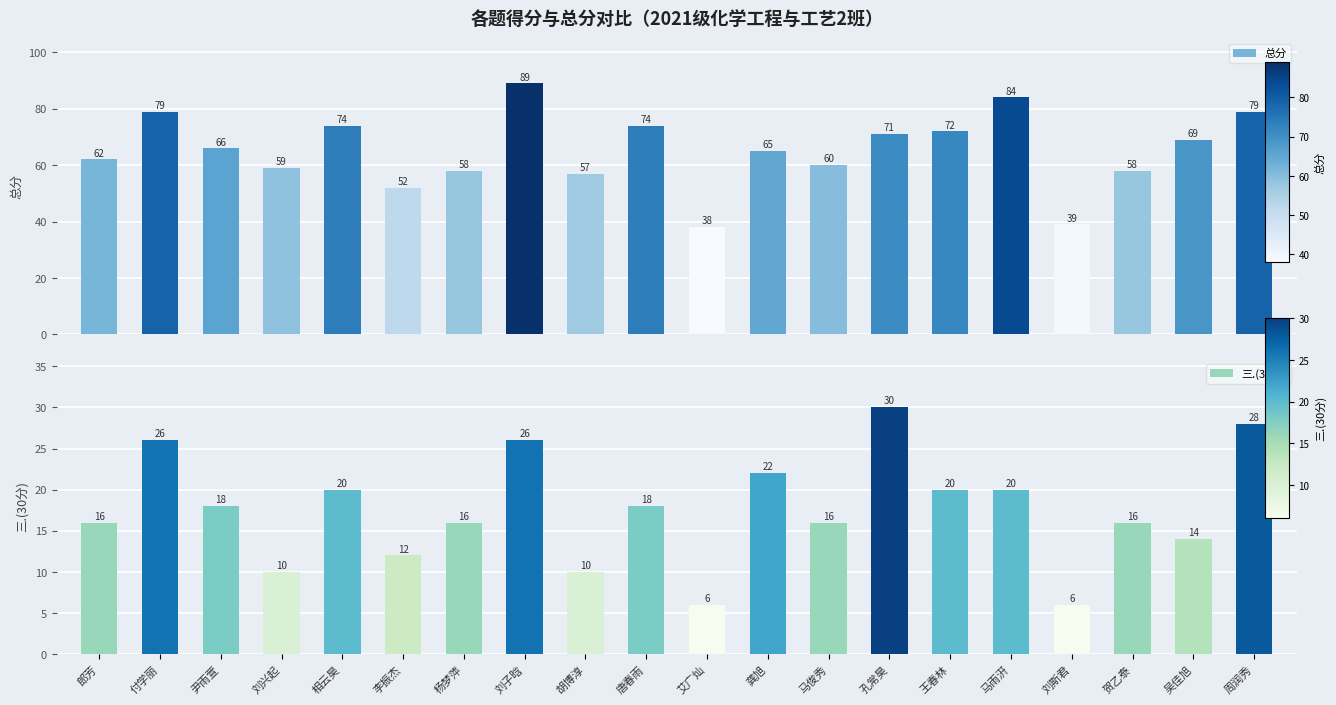

Are the bars grouped side by side (vs. stacked)?

Yes